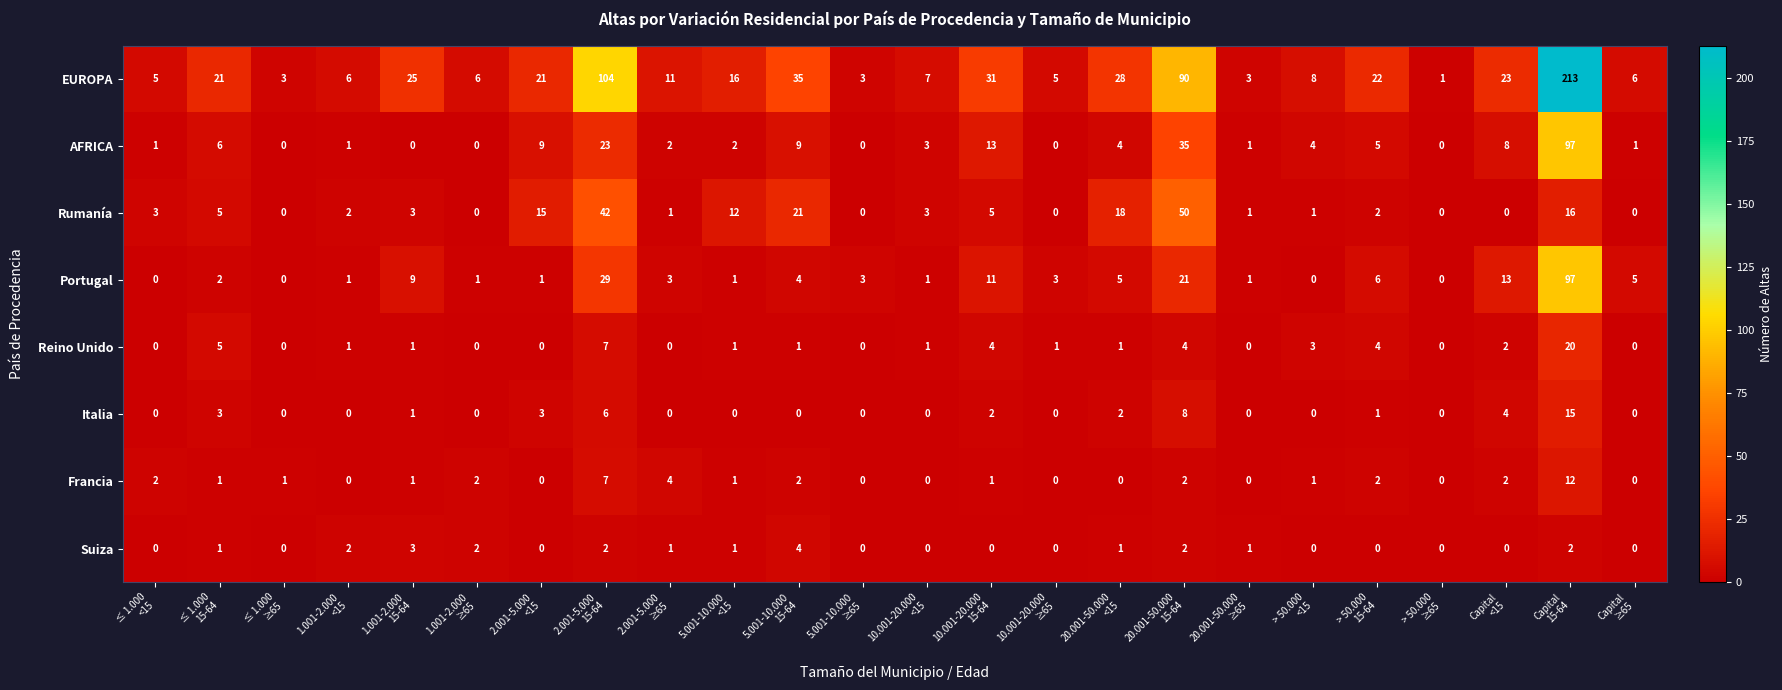

Count the Suiza values in the range 0 to 2.

22